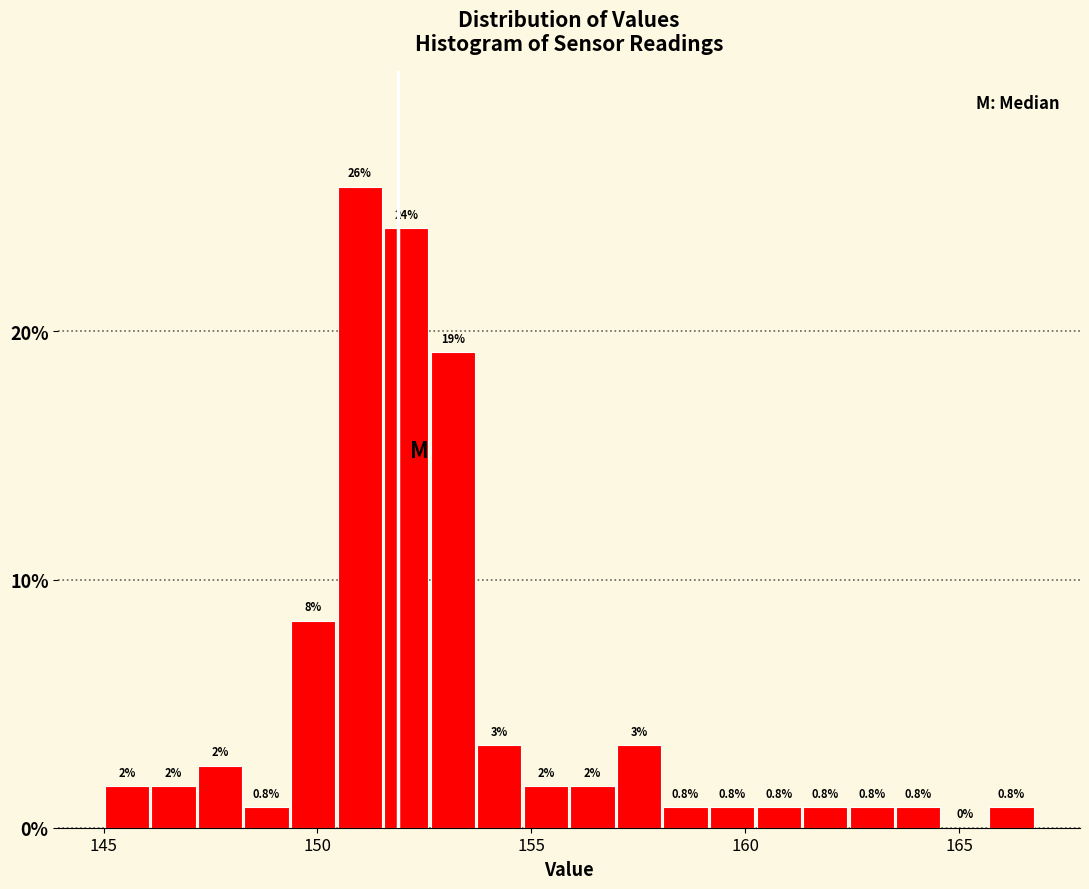

Read against the x-axis, roughly where is the centre of the tallest bar?

151.0